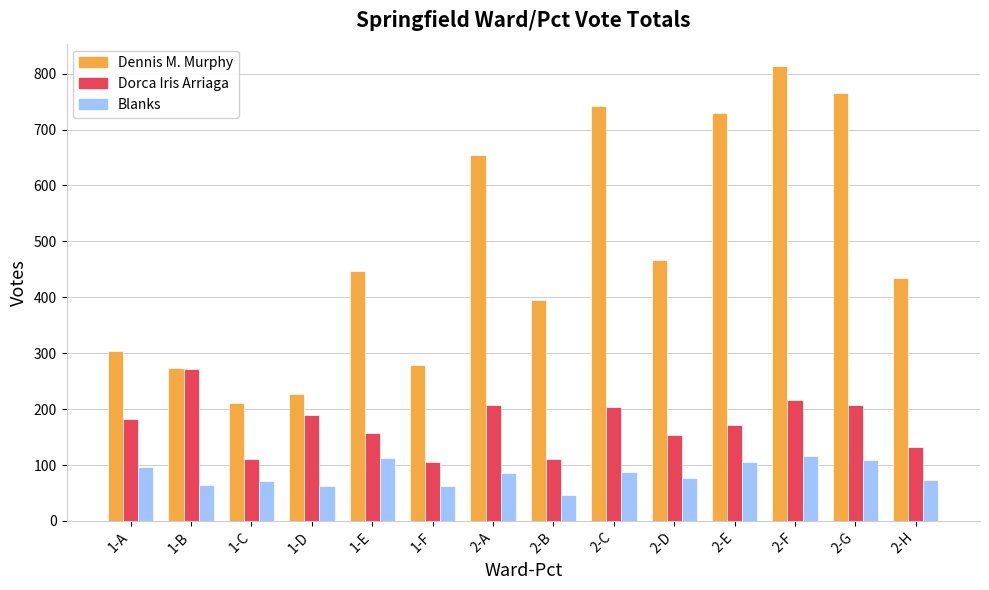

What position from the right is 2-D?

5